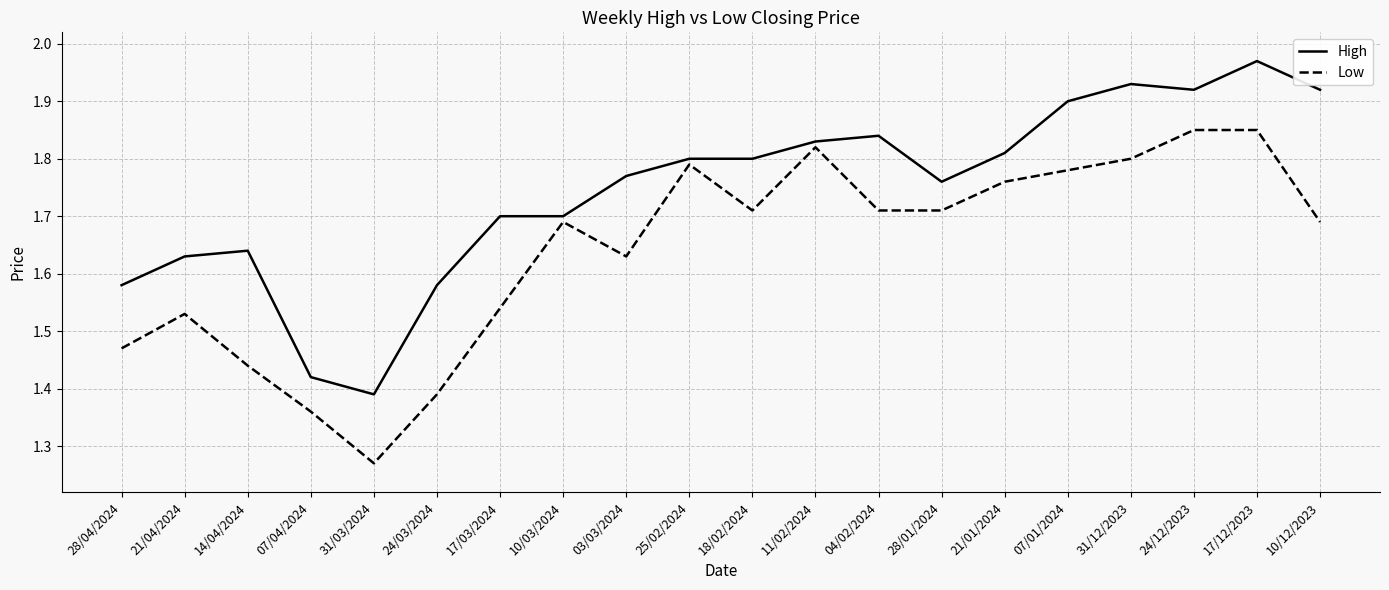

At 14/04/2024, list the series in order from smallest to largest.

Low, High